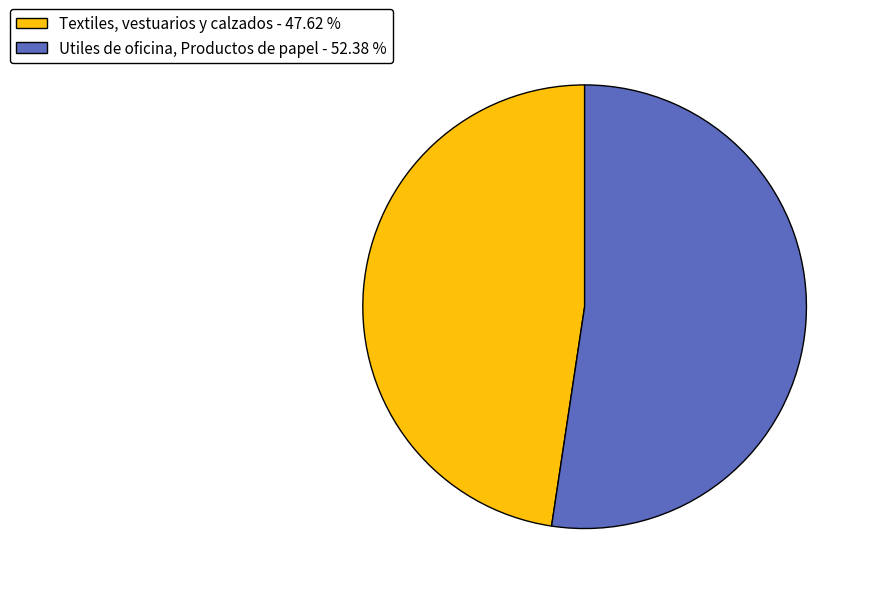

Is the sum of Utiles de oficina, Productos de papel - 52.38 % and Textiles, vestuarios y calzados - 47.62 % greater than half?

Yes